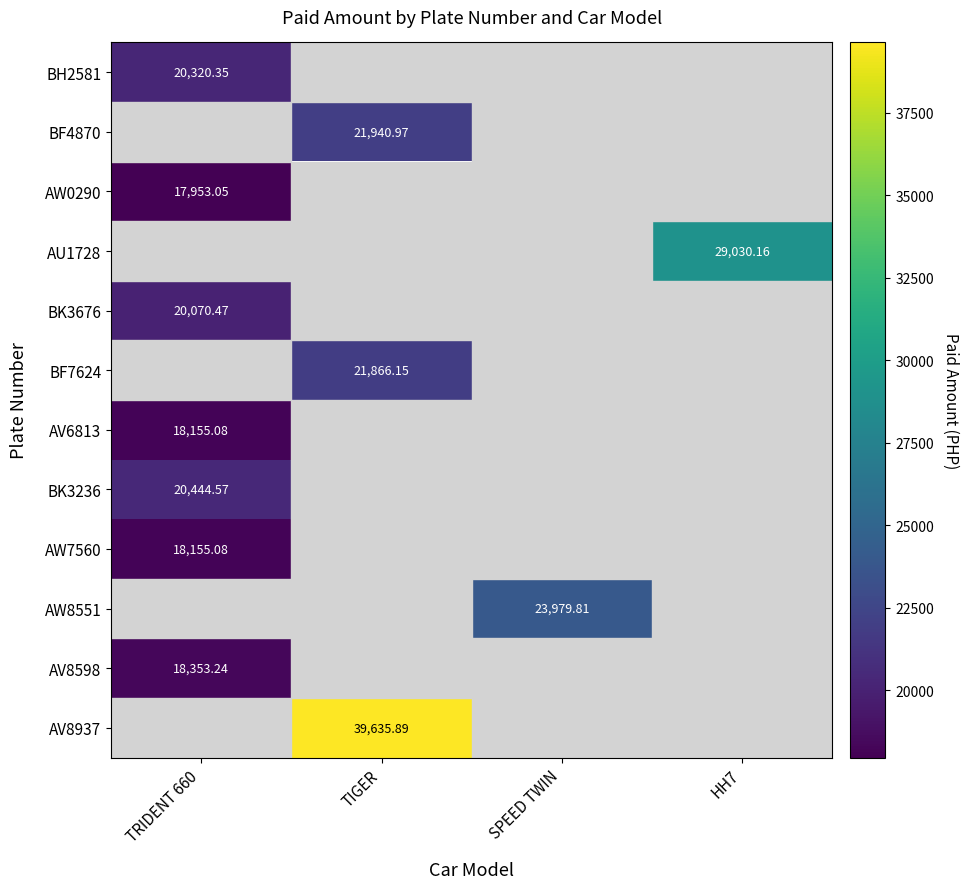

Is the value of BF4870 at TIGER greater than the value of BF7624 at TIGER?

Yes